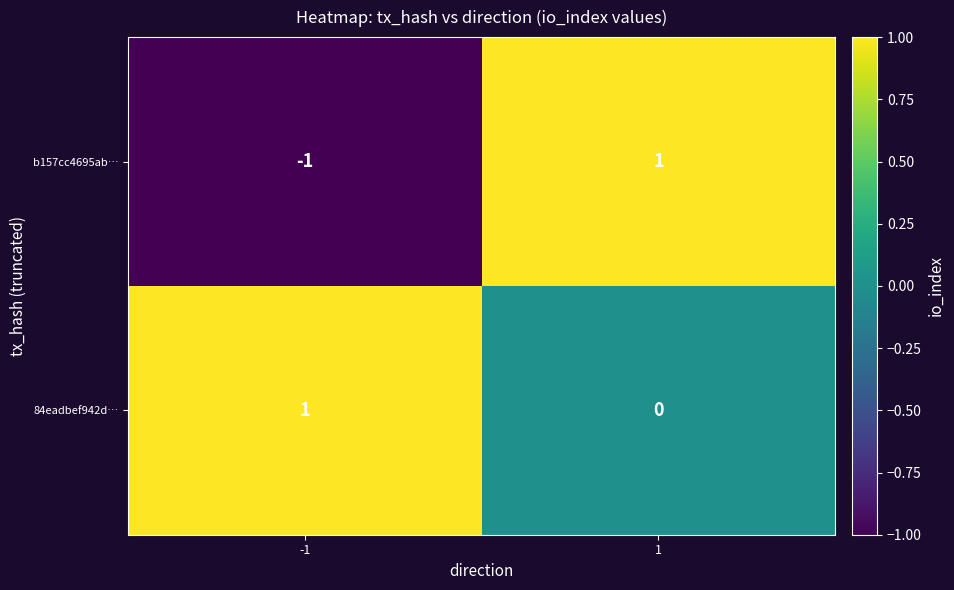

Count the number of data series in this chart.

2